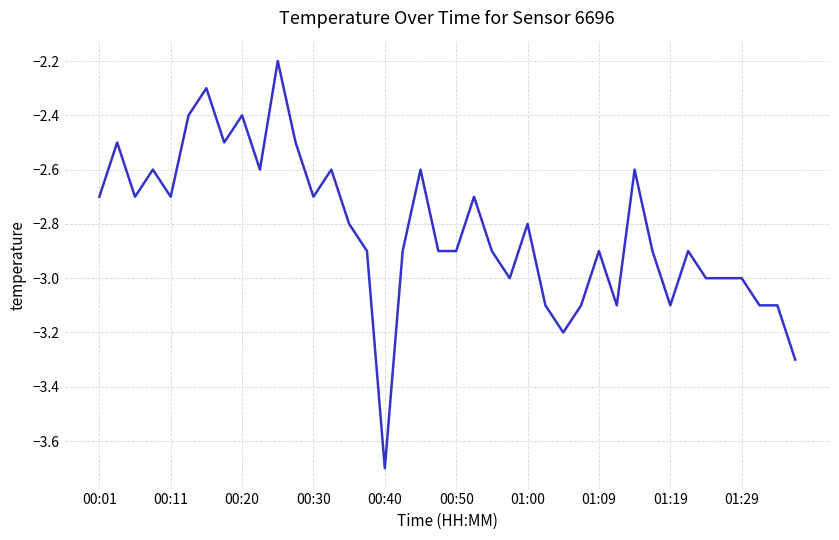

What is the smallest value displayed?

-3.7